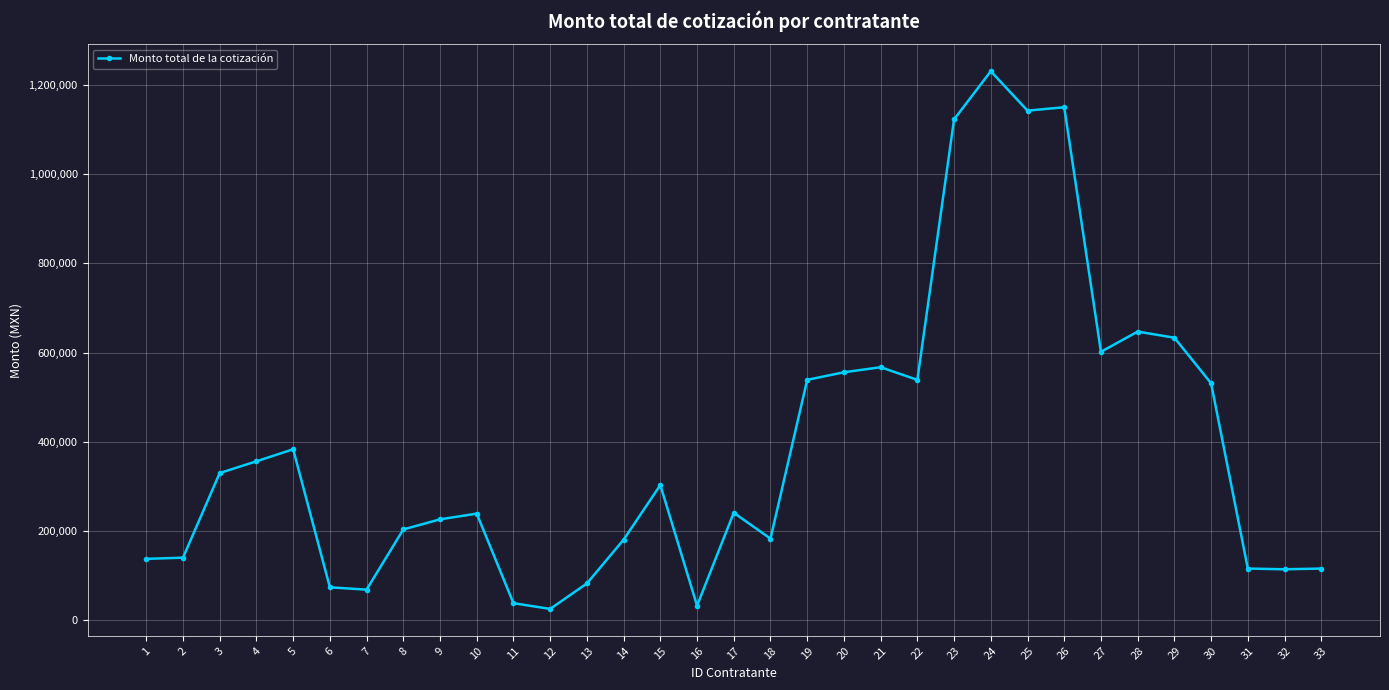

What is the difference between the second highest and second lowest values?

1119169.0